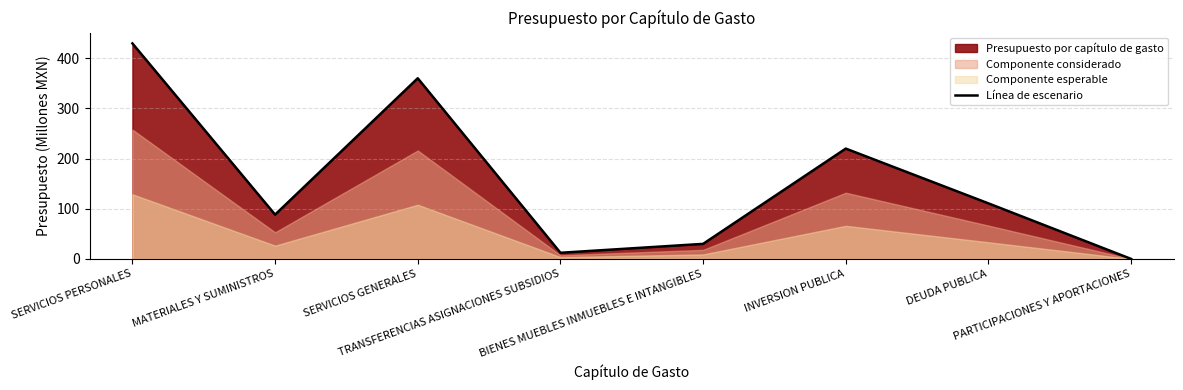

What is the average value?

156.4